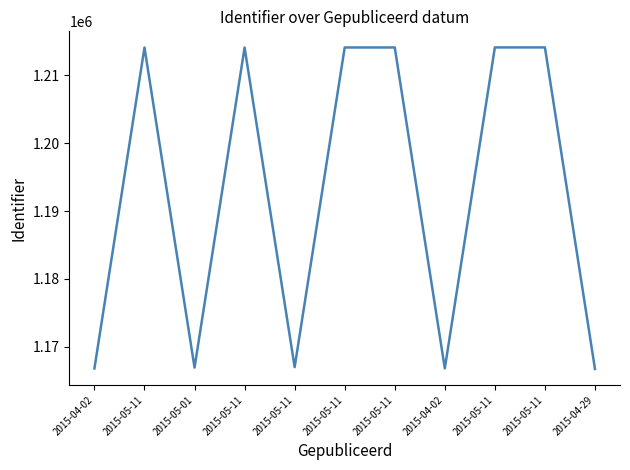

What is the difference between the maximum and minimum values?

47406